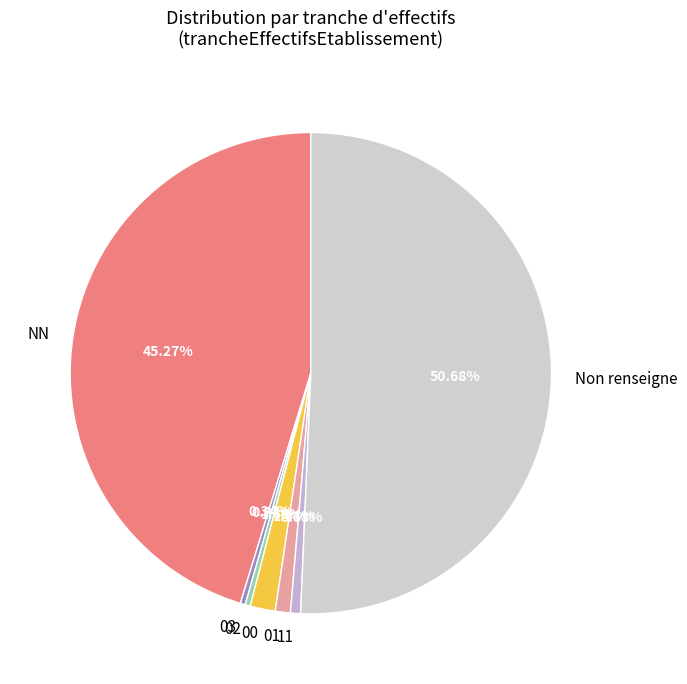

Is there any slice that represents more than half of the pie?

Yes